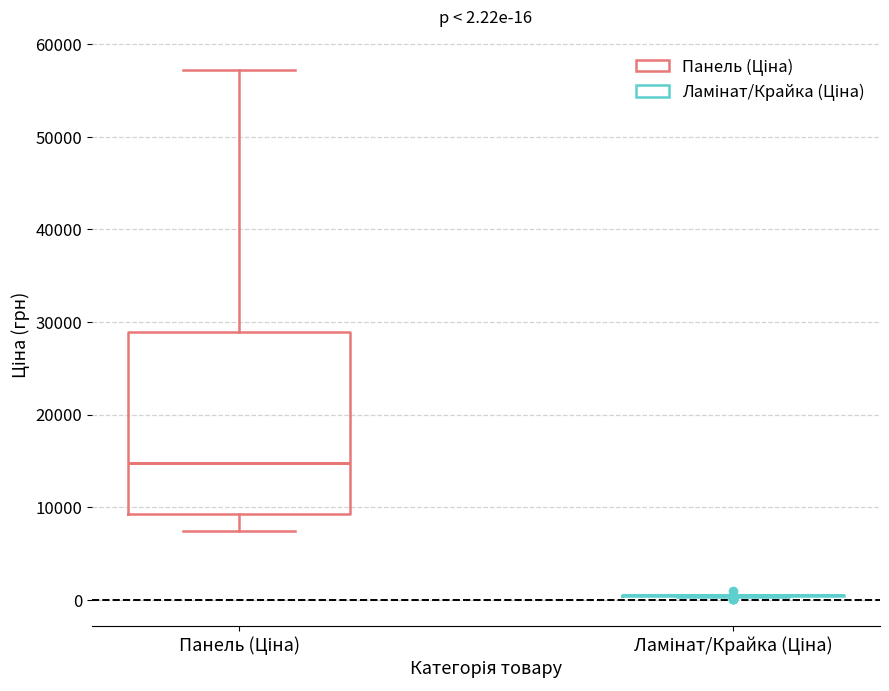

Which box is the tallest, from its lower edge to its upper edge?

Панель (Ціна)